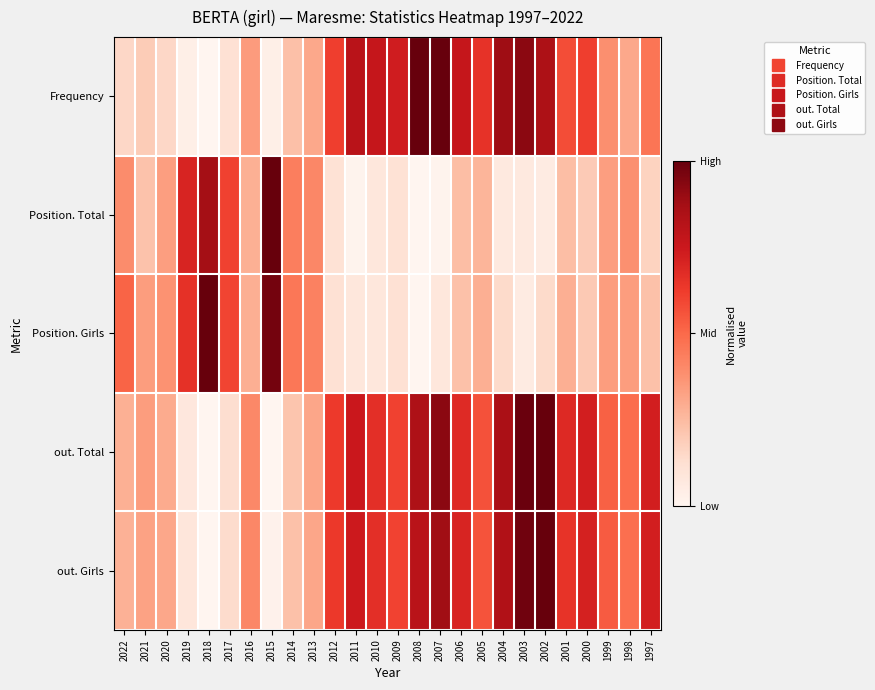

List the series in order of their peak value, highest first.

Frequency, Position. Total, Position. Girls, out. Total, out. Girls